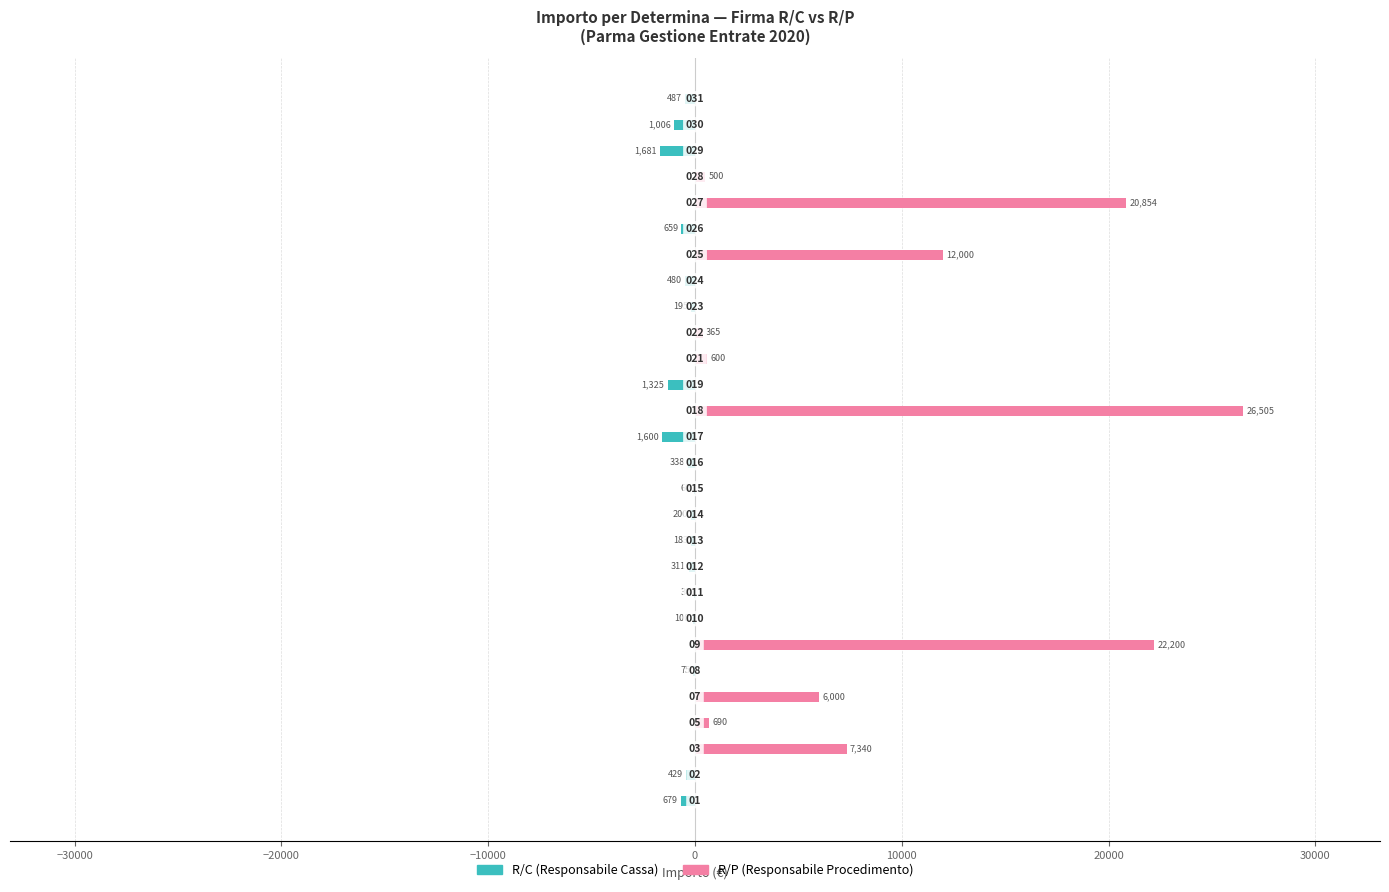

What is the label of the 7th bar from the right?

21